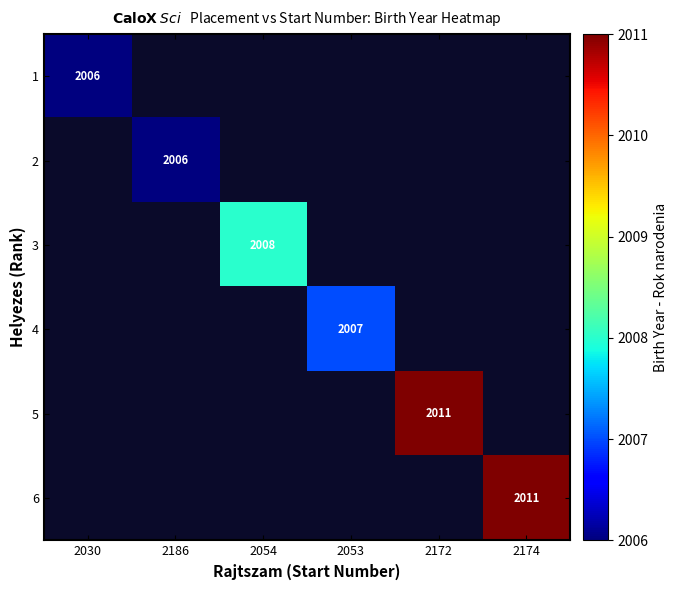

Which category has the lowest value across all series?

2030